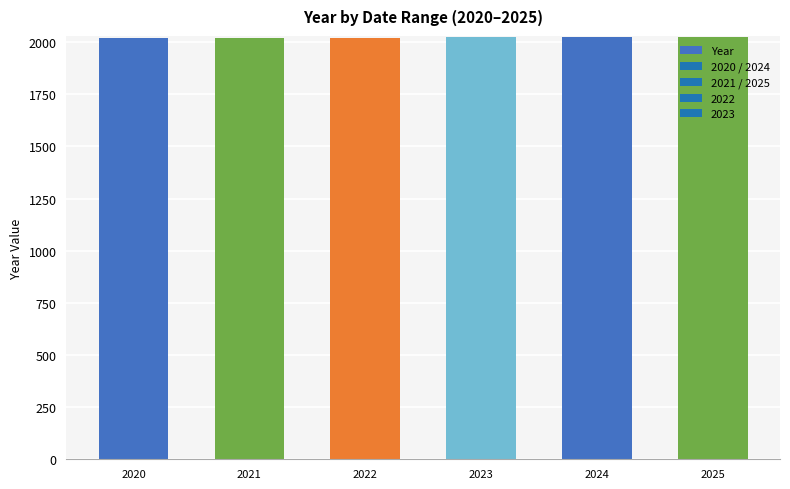

Does the chart contain stacked bars?

No